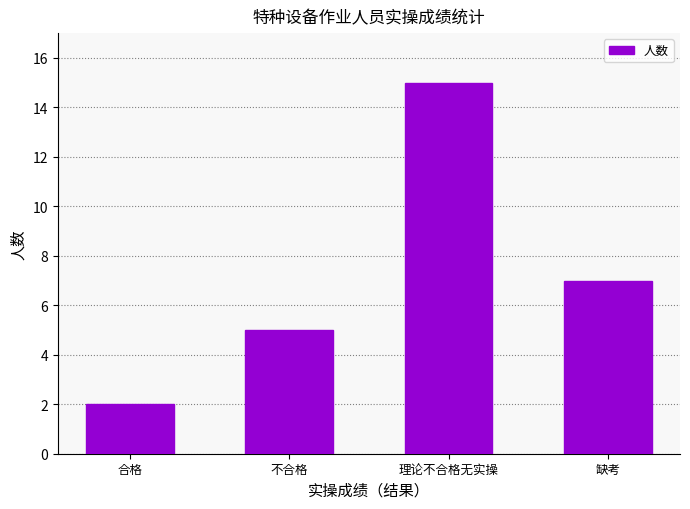

How many values are below 7?

2